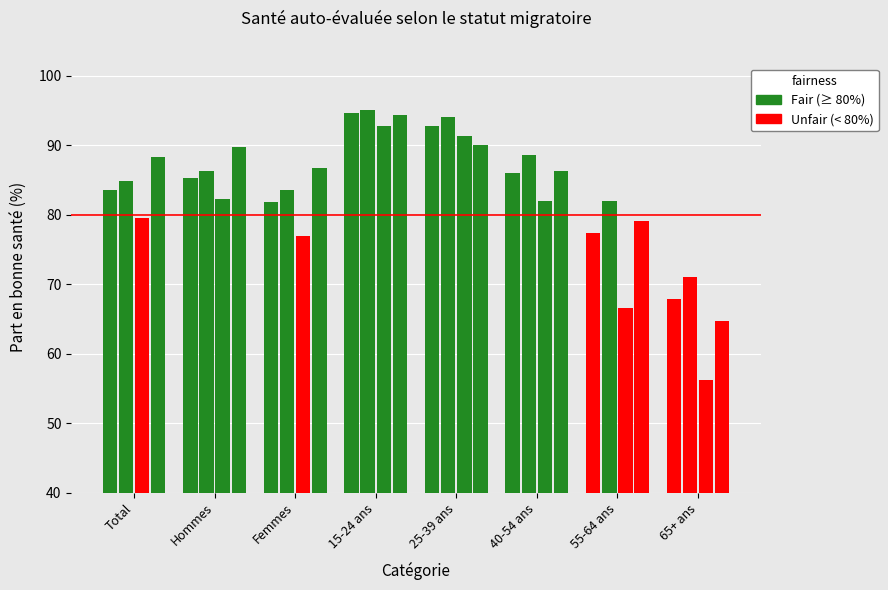

Count the number of categories in the chart.

8